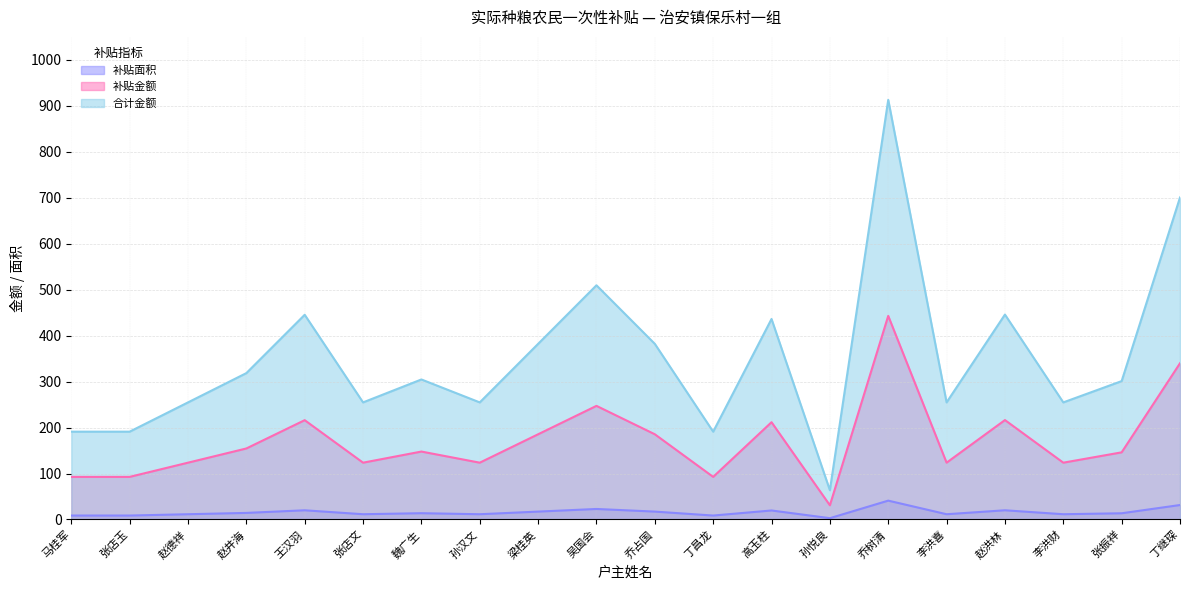

Which category has the highest value in the 补贴金额 series?

乔树清